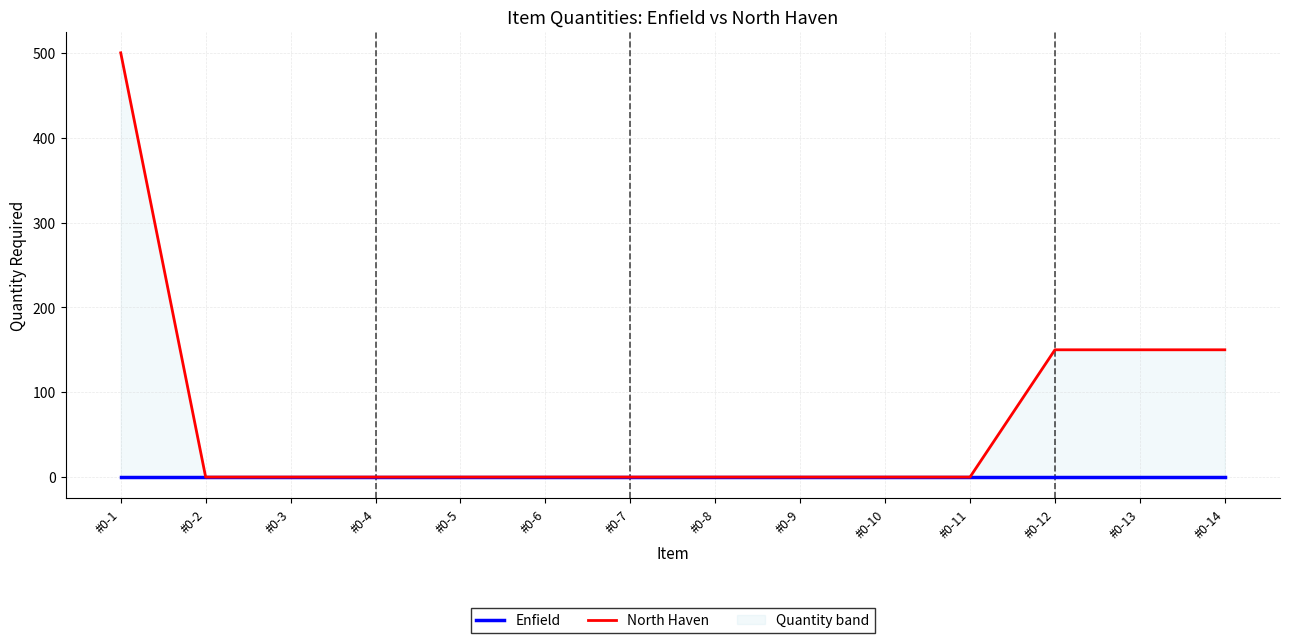

Does the chart have visible grid lines?

Yes